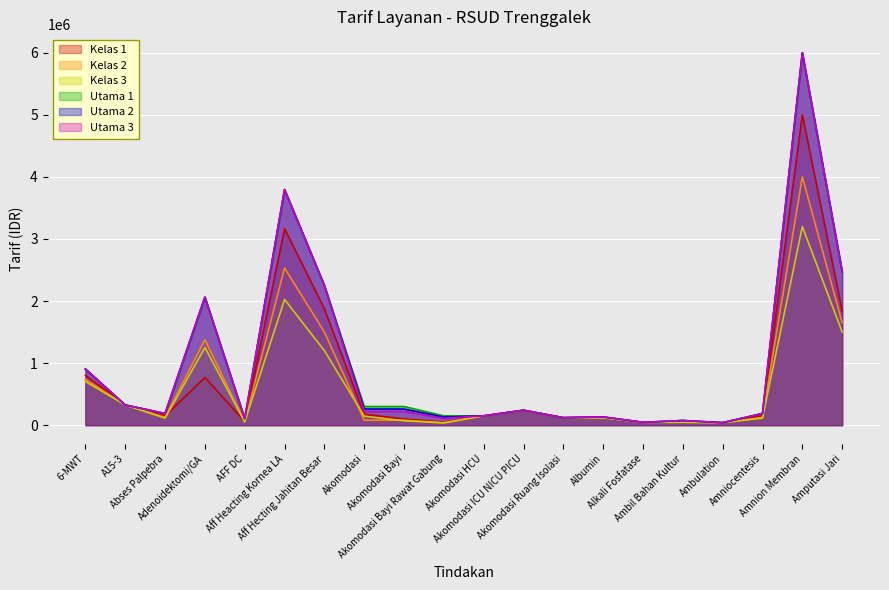

Between Aff Heacting Kornea LA and Ambil Bahan Kultur, which is larger?

Aff Heacting Kornea LA